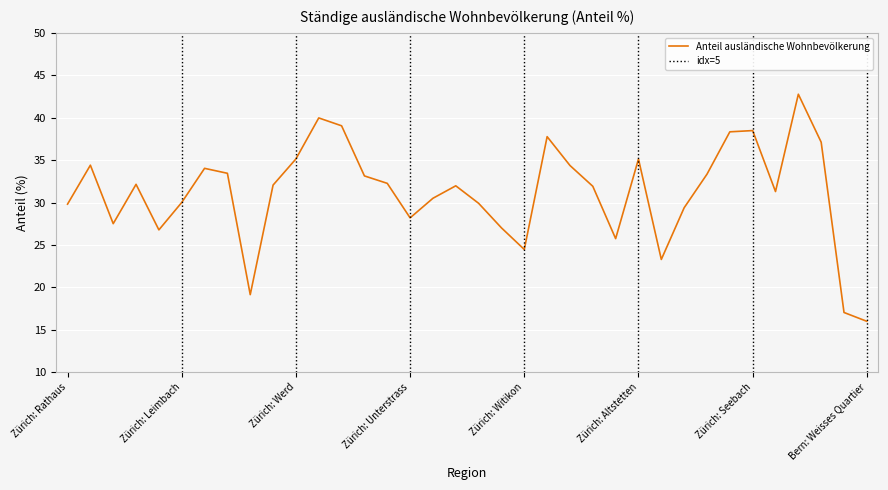

Where does the data first go above 32?

Zürich: Hochschulen